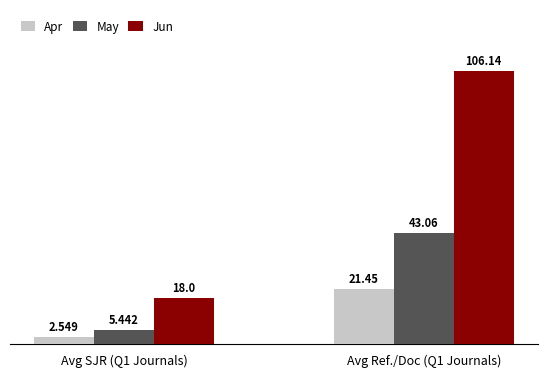

What is the label of the 1st bar from the left?

Avg SJR (Q1 Journals)